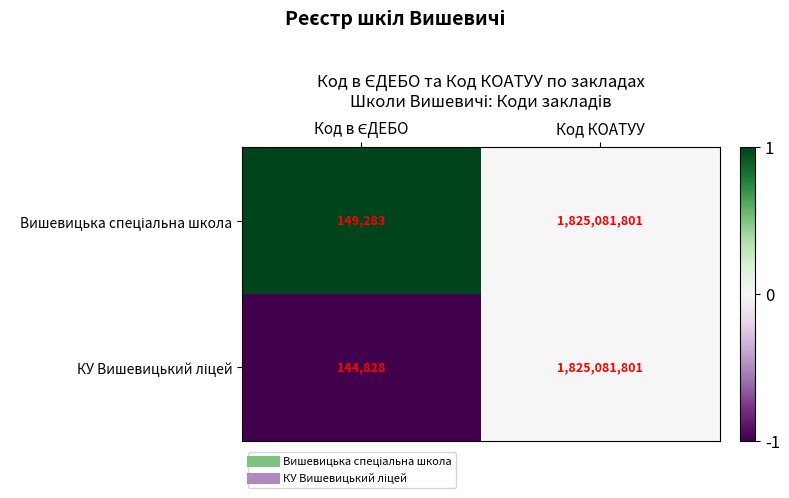

Which category has the highest value across all series?

Код КОАТУУ